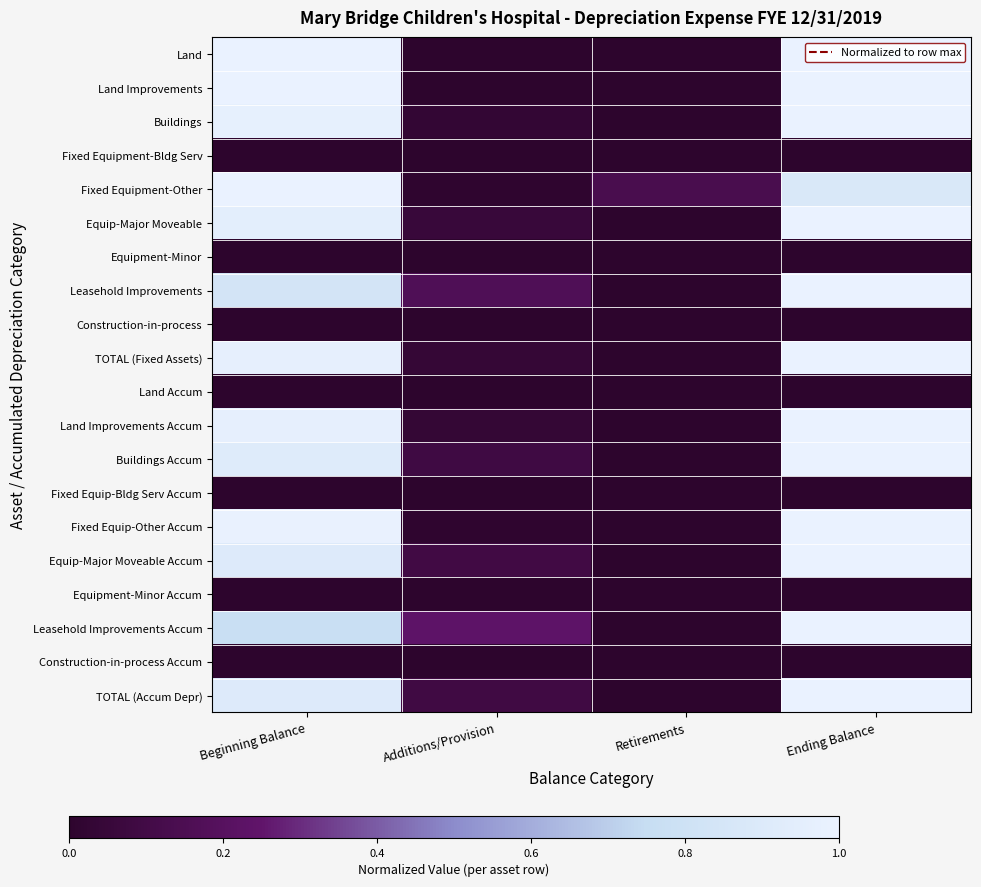

At which category does the chart reach its peak across all series?

Beginning Balance